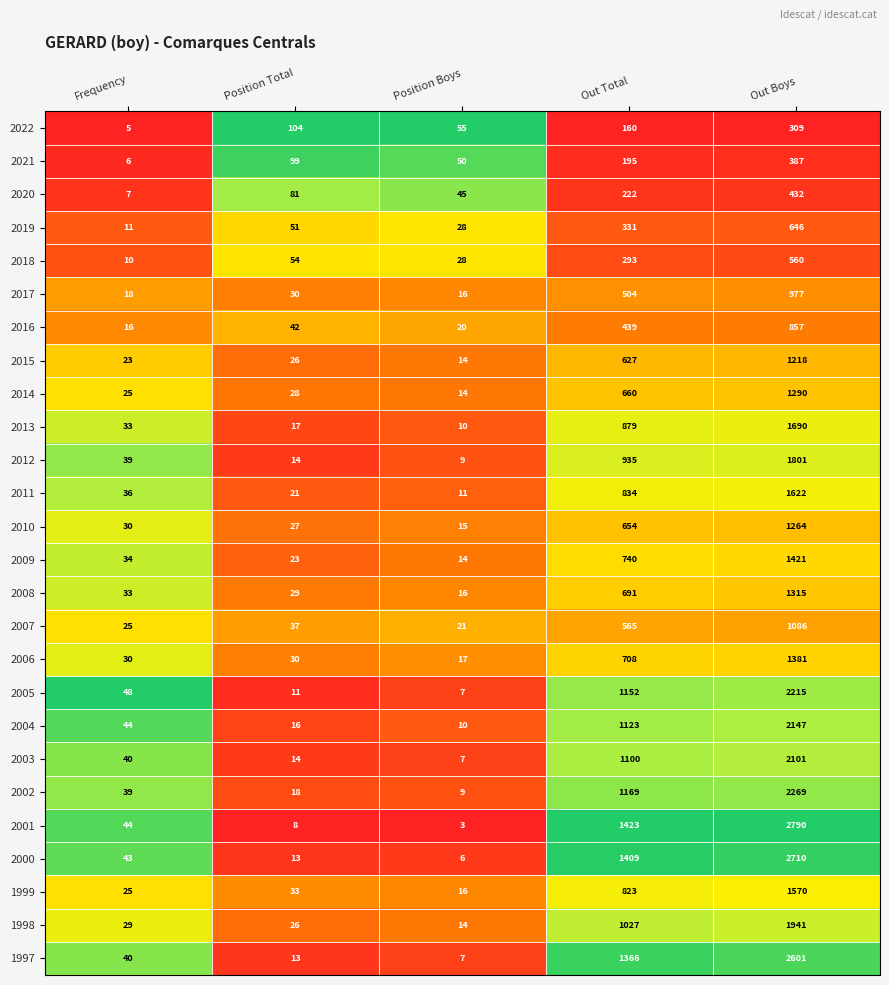

Between Position Total and Out Boys, which series saw the biggest shift?

2001